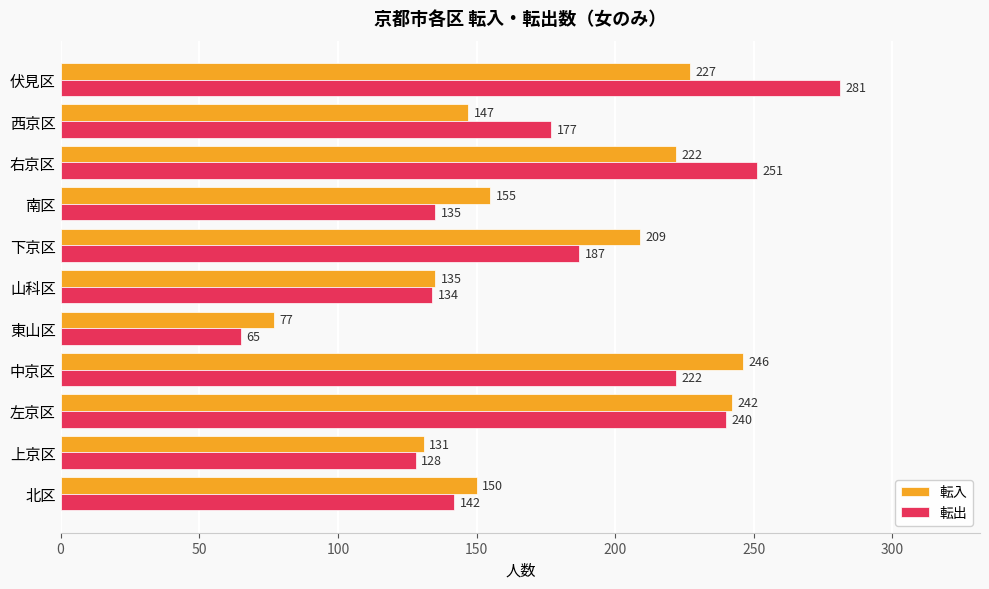

What is the spread (max minus min) of values at 右京区?

29